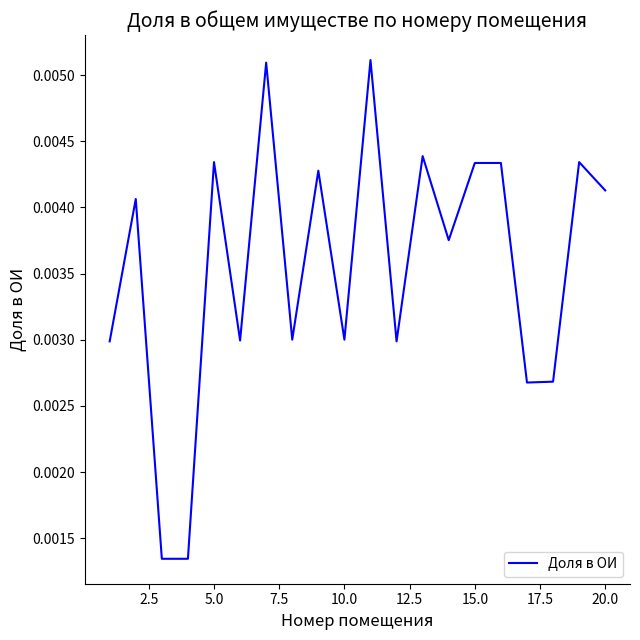

How many lines are shown in the chart?

1